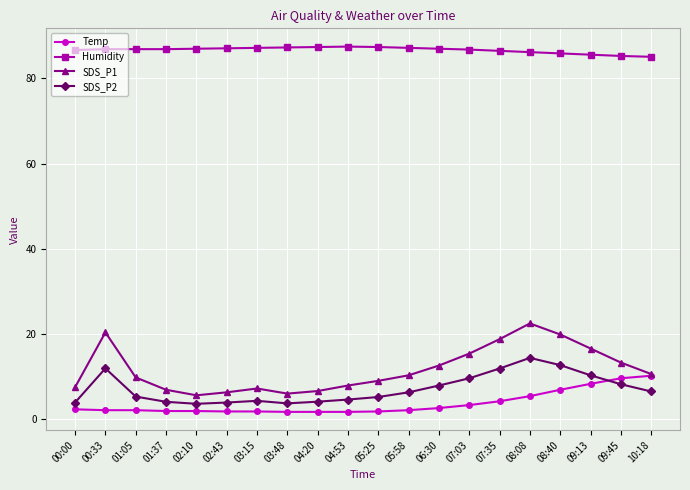

True or false: SDS_P1 has more than 2 interior local peaks.

True